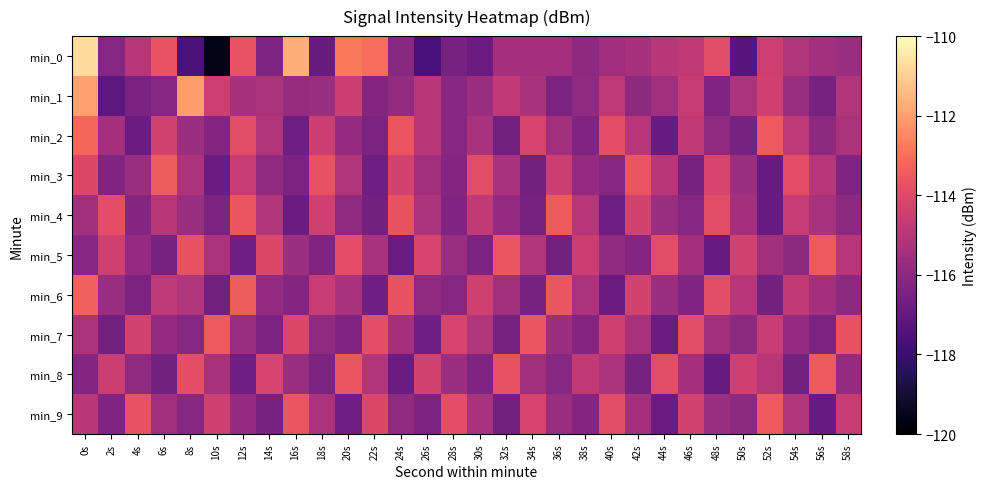

Which series has the widest spread of values?

min_0